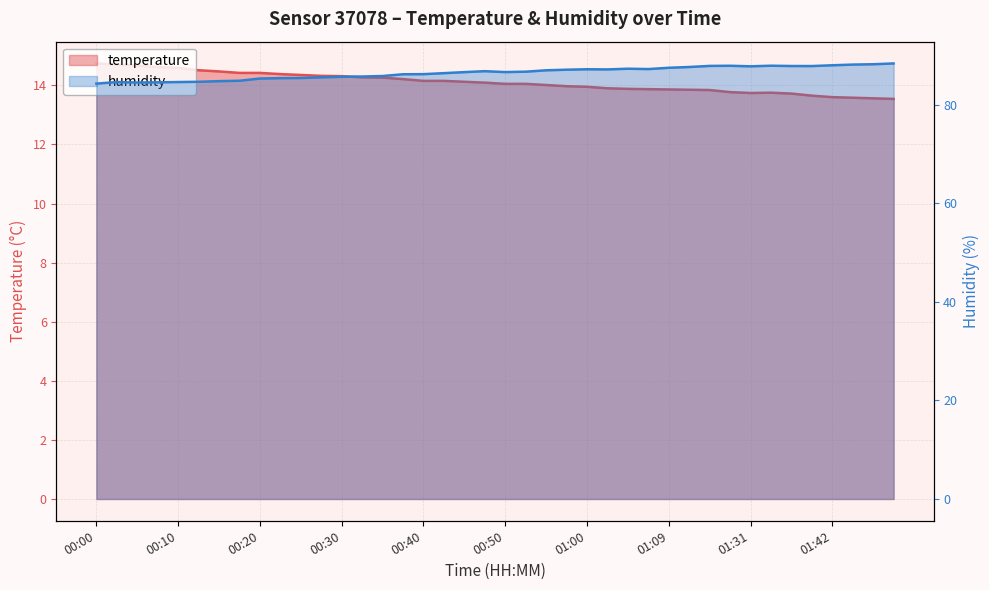

What is the value of the humidity point at the 3rd from the left?

84.5